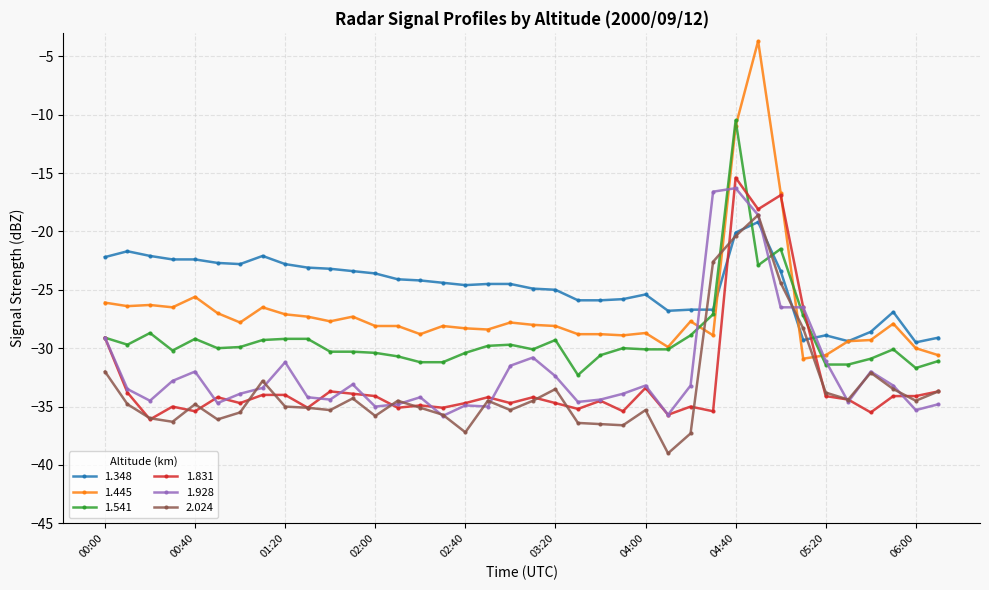

Which series has the largest total across all categories?

1.348